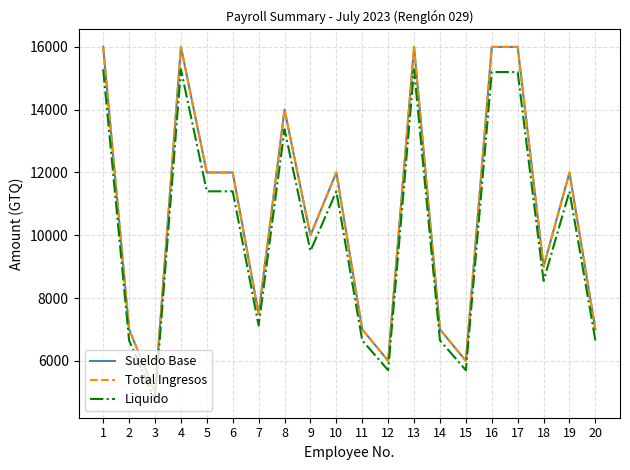

Is the value of Sueldo Base at 5 greater than the value of Total Ingresos at 16?

No